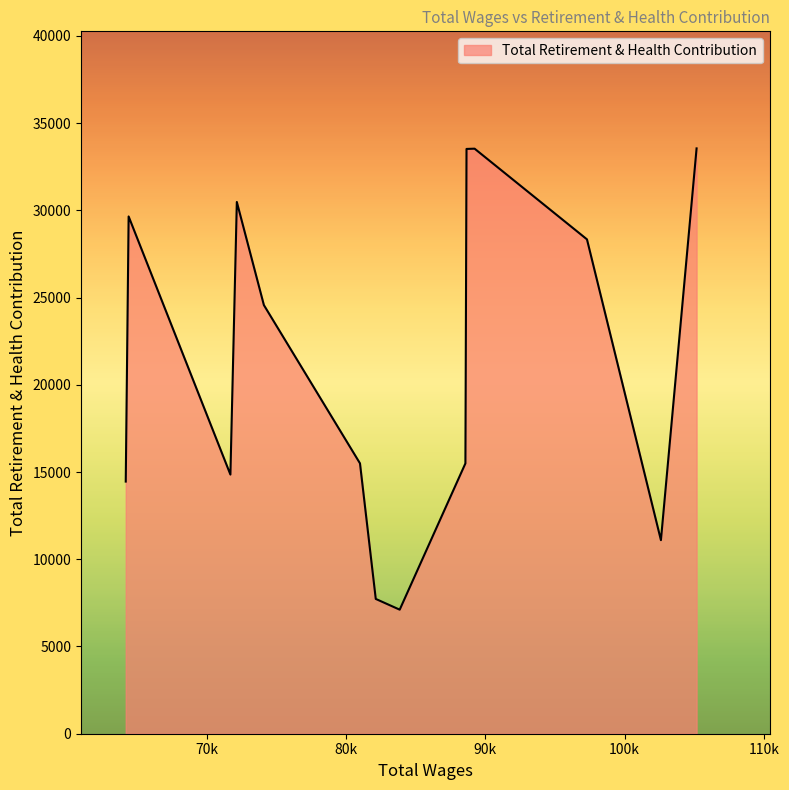

What is the difference between the maximum and minimum values?

26438